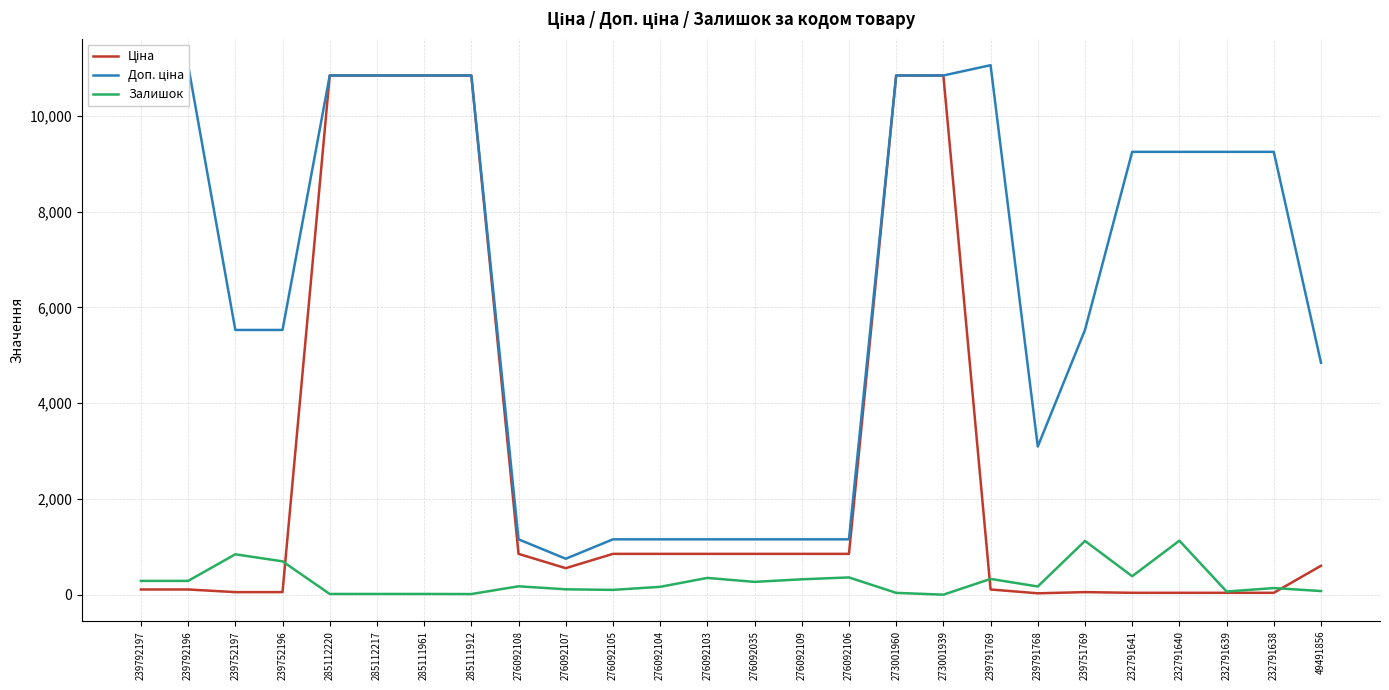

What is the total value across all series at 273001960?

21720.2